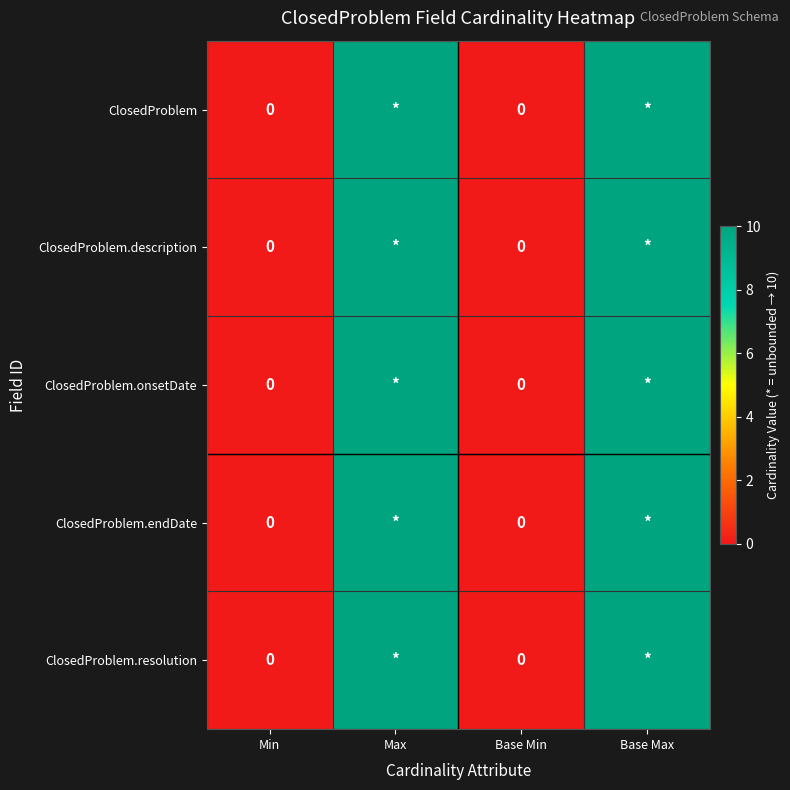

How many data points in ClosedProblem.onsetDate are less than 10?

2